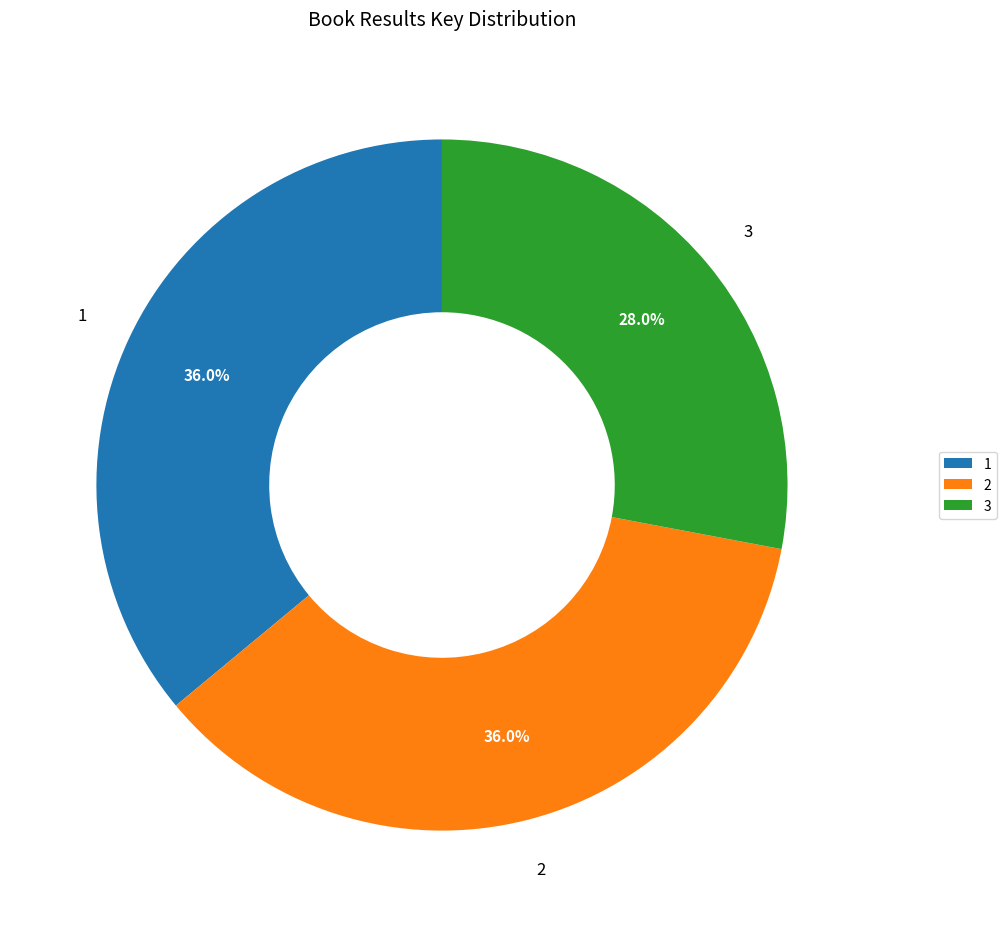

Is there any slice that represents more than half of the pie?

No